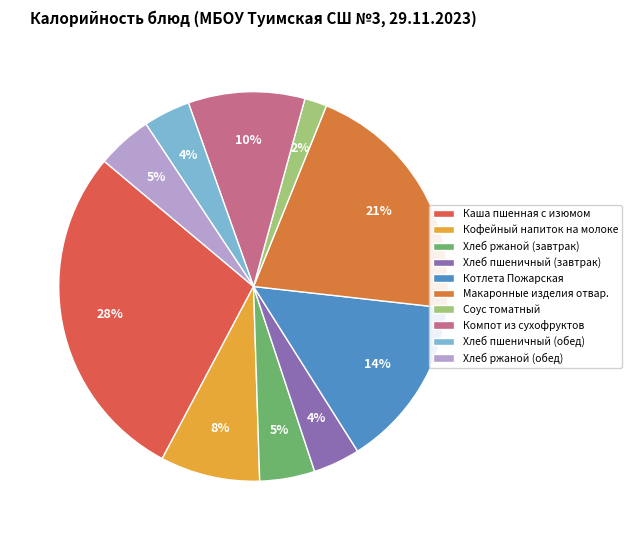

To the nearest percent, what is the average slice percentage?

10%